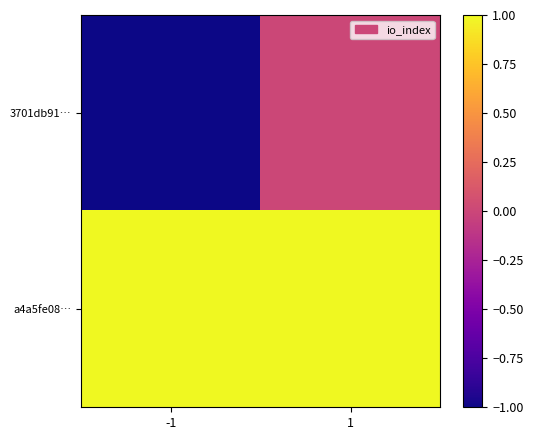

How many data points does each series have?

2